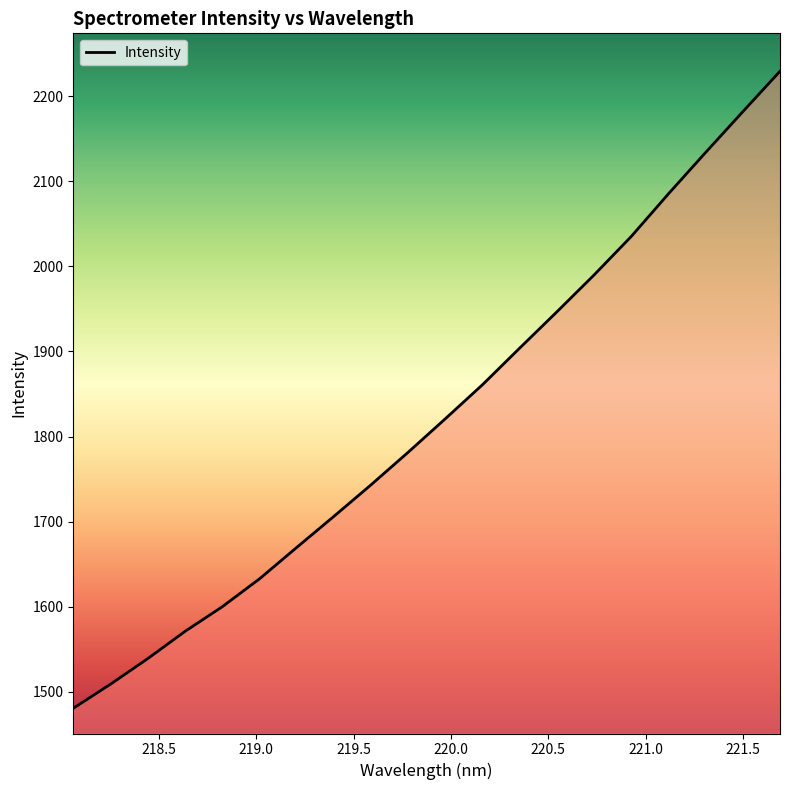

What is the minimum value shown in the chart?

1480.4